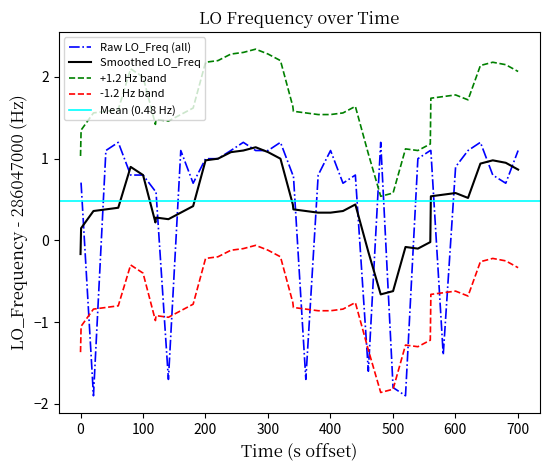

Reading right to left, transcribe all the data shown in this chart.

1.1	0.7	0.8	1.2	1.1	0.9	-1.4	1.1	1.1	1.0	-1.9	-1.8	1.2	-1.6	0.8	0.7	1.1	0.8	-1.7	0.8	0.8	1.2	1.1	1.1	1.2	1.1	1.0	1.0	0.7	1.1	-1.7	0.6	0.6	0.8	0.8	1.2	1.1	-1.9	0.7	0.7